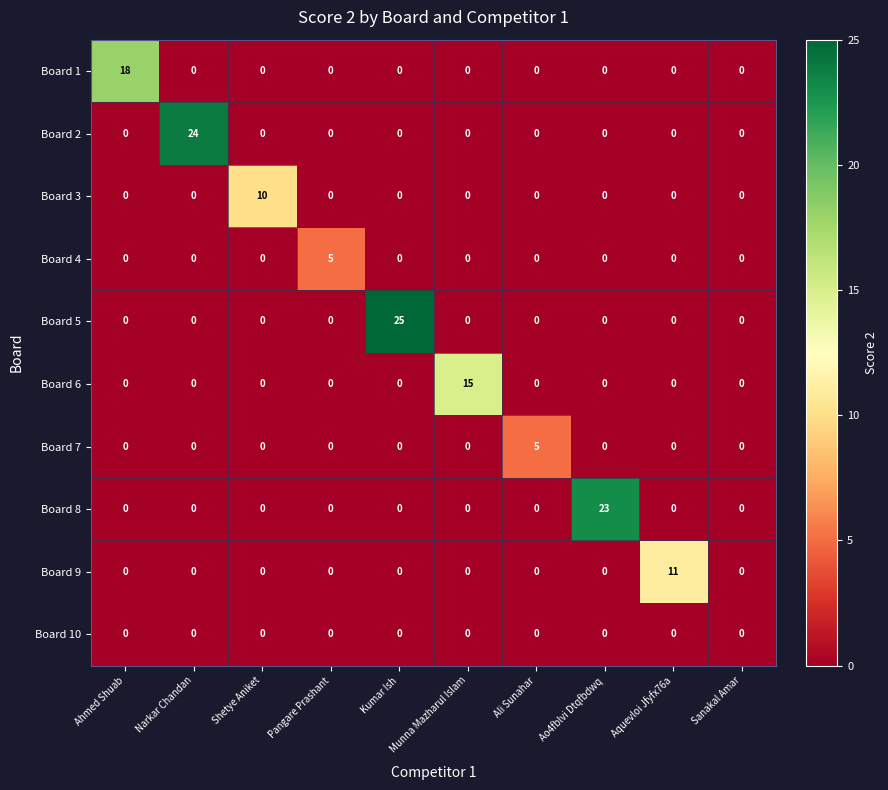

Which series has the largest range (max minus min)?

Board 5